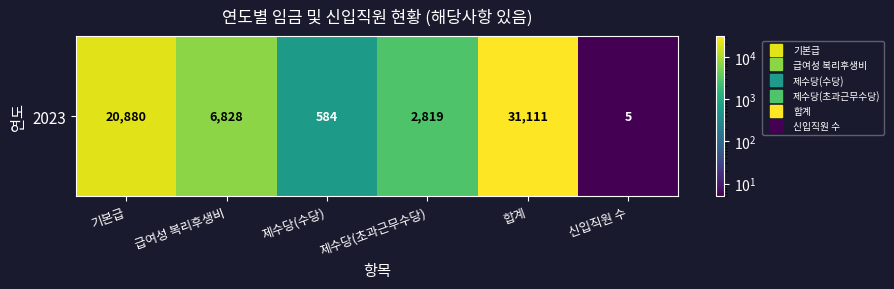

Is it true that the value at 제수당(수당) is 584?

True